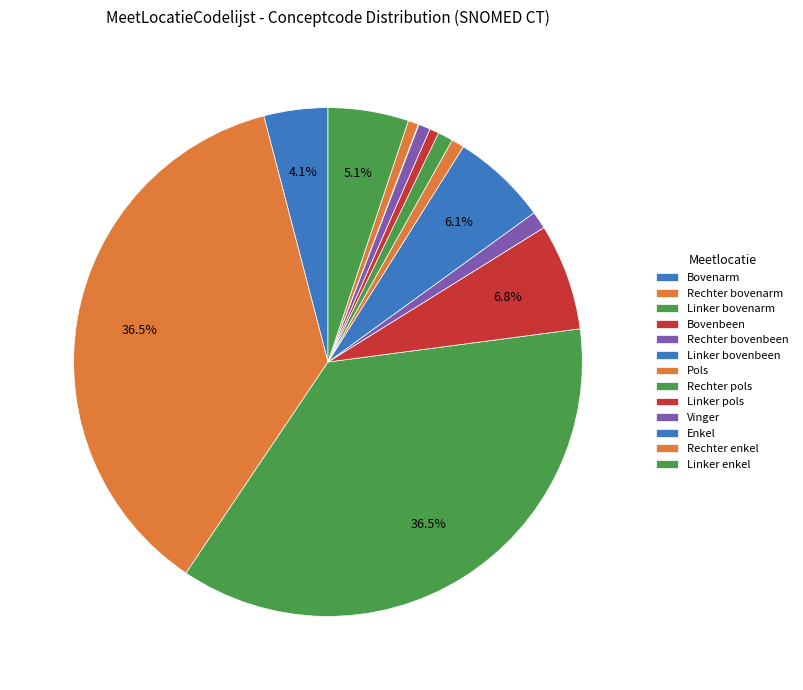

To the nearest percent, what portion does Bovenbeen represent?

7%